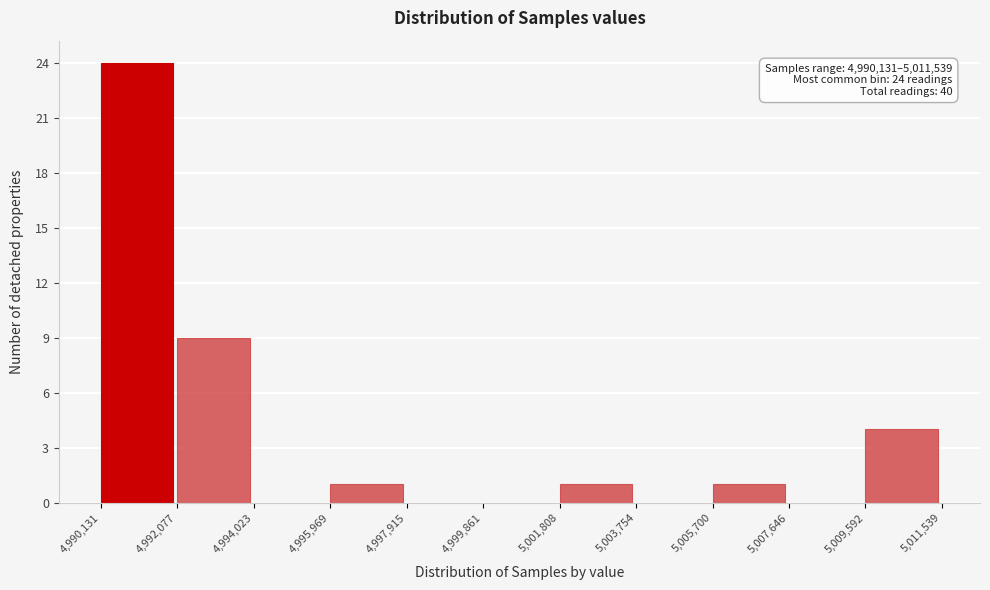

Over which range of the x-axis is the bar tallest?

4,990,131 to 4,992,077